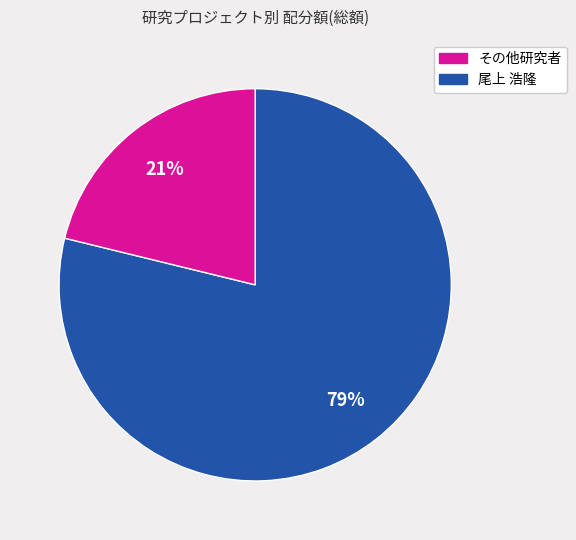

To the nearest percent, what is the average slice percentage?

50%